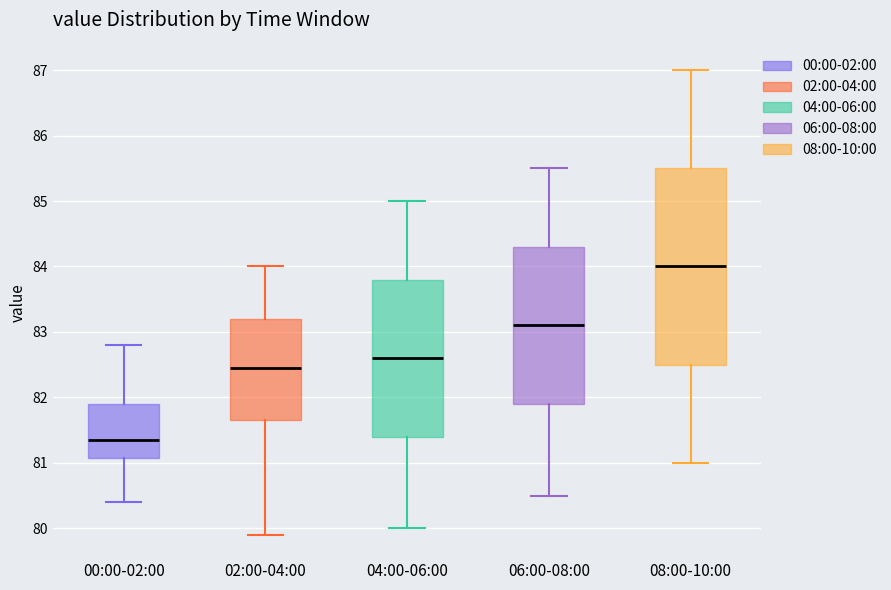

Reading left to right, read every box against the y-axis: the position of its median line, the range the box covers, and the ends of its whiskers. The values are not printed on the chart, so give them approximately, as read against the axis.

00:00-02:00: median 81.4, box 81.1 to 81.9, whiskers 80.4 to 82.8
02:00-04:00: median 82.5, box 81.7 to 83.2, whiskers 79.9 to 84.0
04:00-06:00: median 82.6, box 81.4 to 83.8, whiskers 80.0 to 85.0
06:00-08:00: median 83.1, box 81.9 to 84.3, whiskers 80.5 to 85.5
08:00-10:00: median 84.0, box 82.5 to 85.5, whiskers 81.0 to 87.0